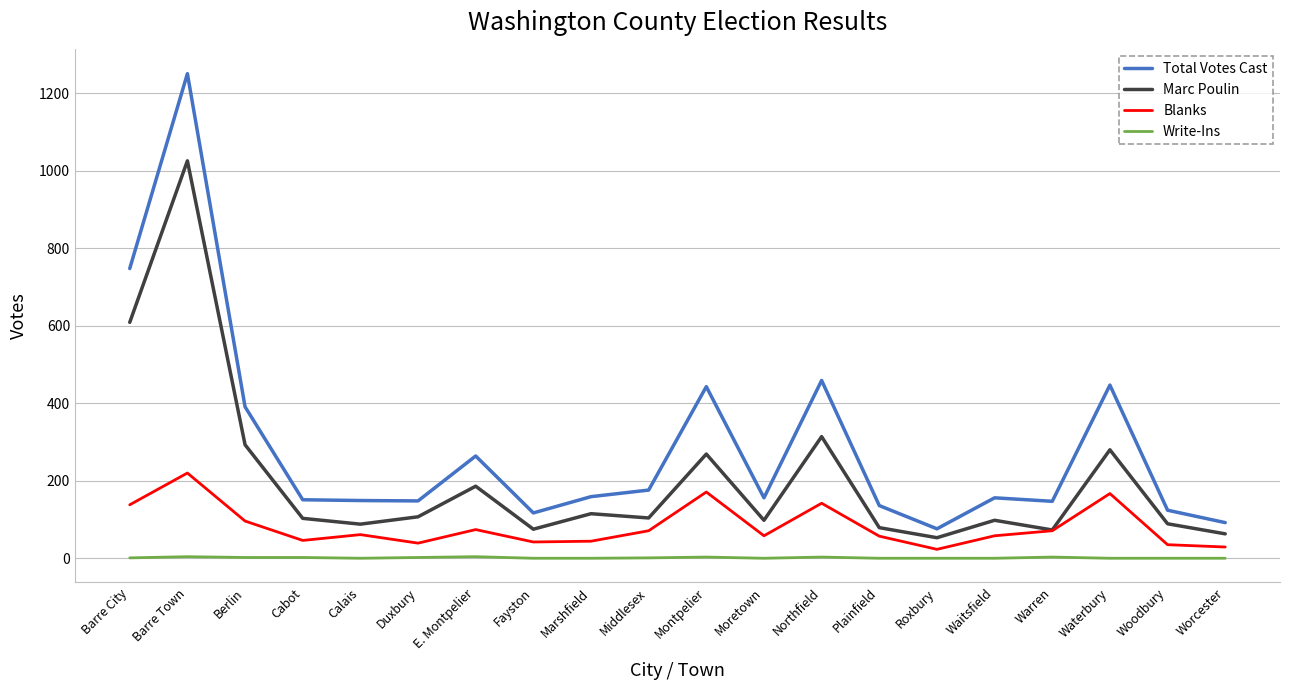

How many interior local peaks does the Blanks series have?

6